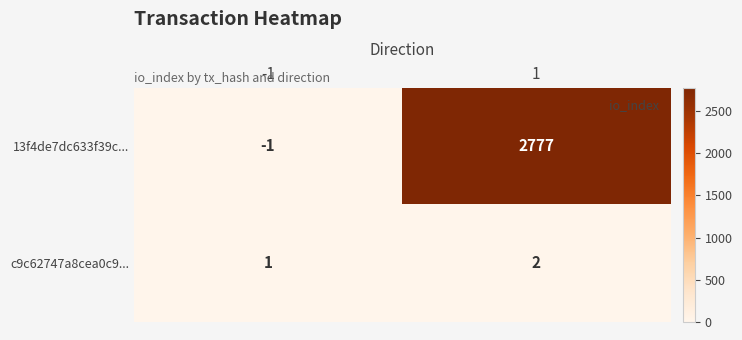

Reading left to right, list all the values displayed in this chart.

13f4de7dc633f39c...: -1	2777
c9c62747a8cea0c9...: 1	2